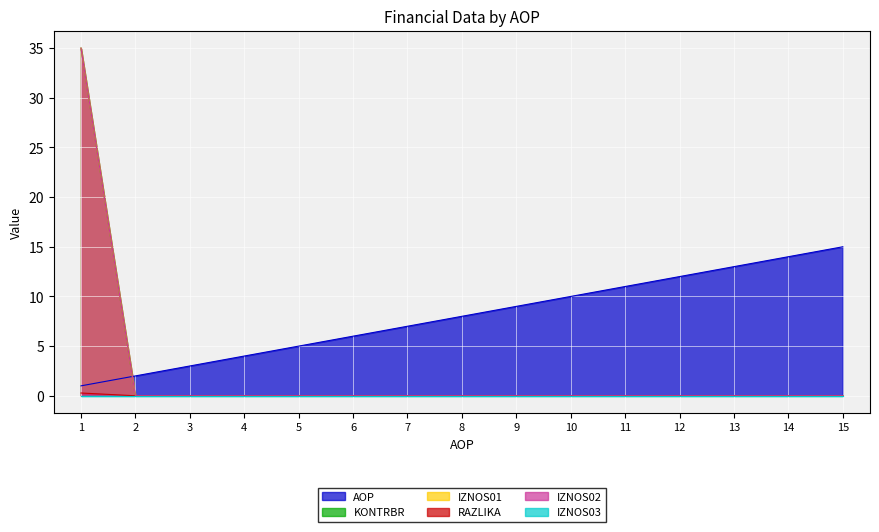

Does the chart display data point markers on the line(s)?

No